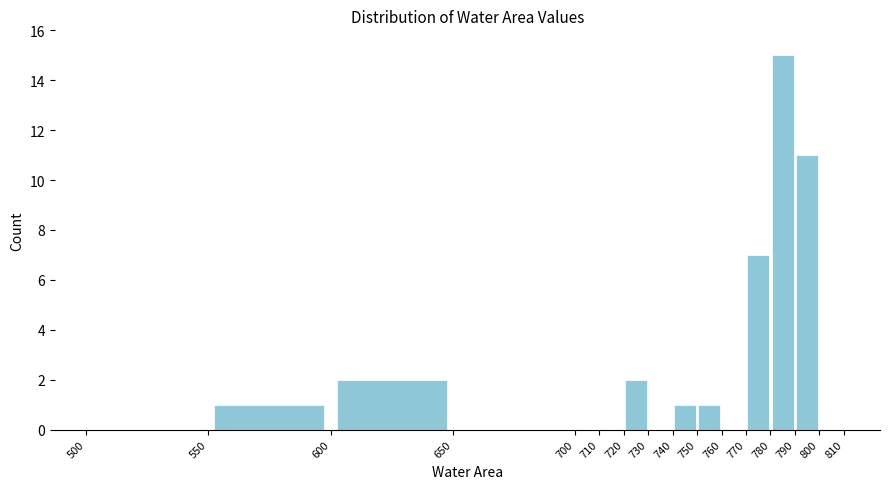

Reading left to right, list every bar in this chart as the range it spans on the x-axis followed by its height. The values are not printed on the chart, so give them approximately, as read against the axis.

500 to 550: 0
550 to 600: 1
600 to 650: 2
650 to 700: 0
700 to 710: 0
710 to 720: 0
720 to 730: 2
730 to 740: 0
740 to 750: 1
750 to 760: 1
760 to 770: 0
770 to 780: 7
780 to 790: 15
790 to 800: 11
800 to 810: 0